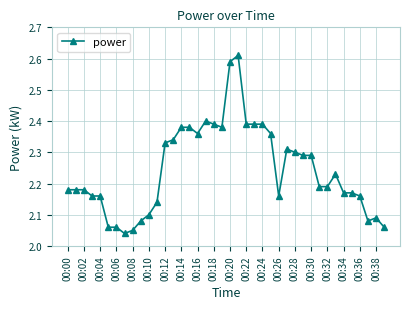

What is the difference between the maximum and minimum values?

0.6